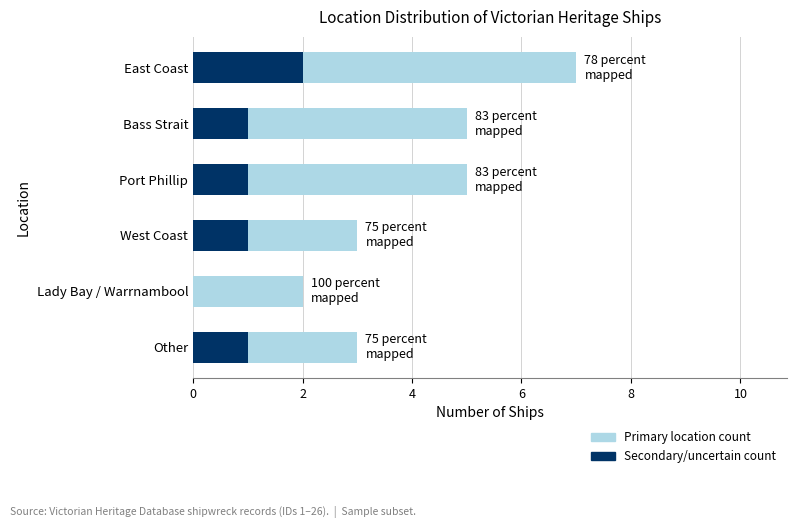

What is the difference between the highest and lowest values at West Coast?

2